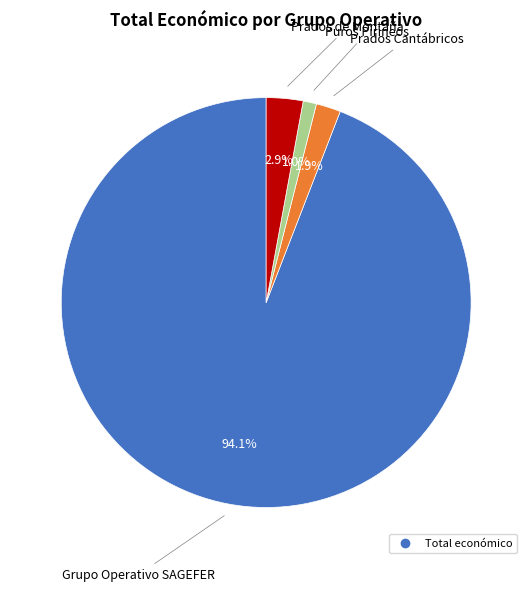

How many slices are in this pie chart?

4